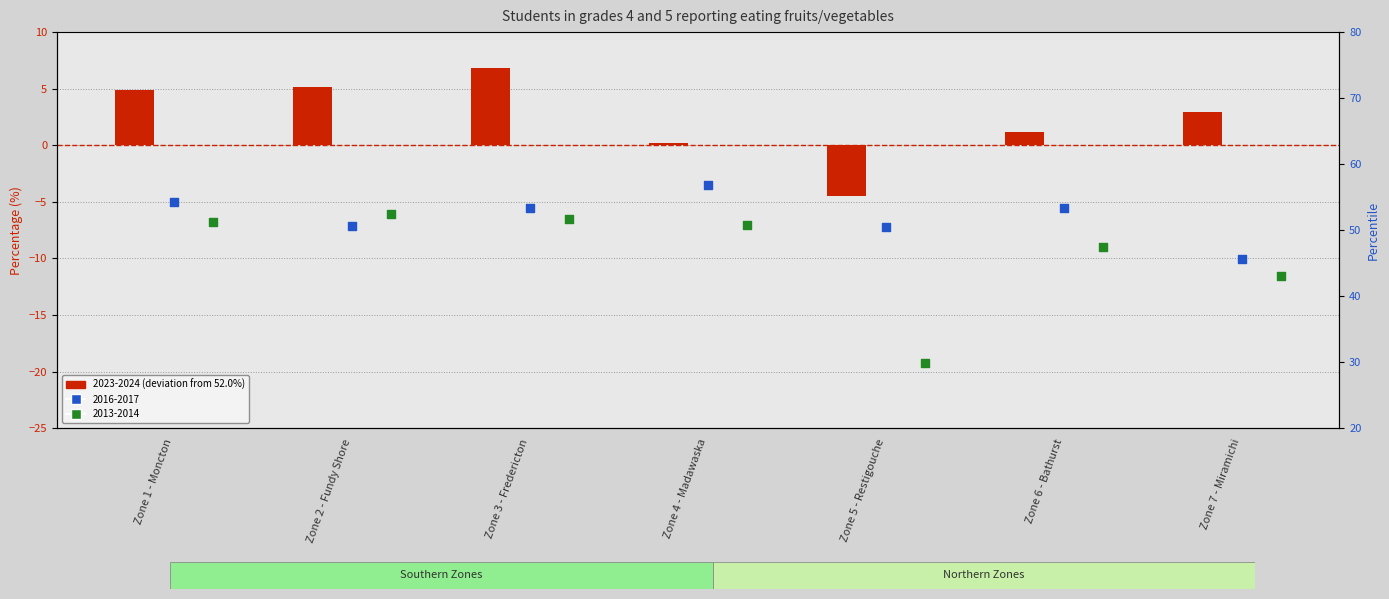

At how many categories does at least one series exceed 32?

7